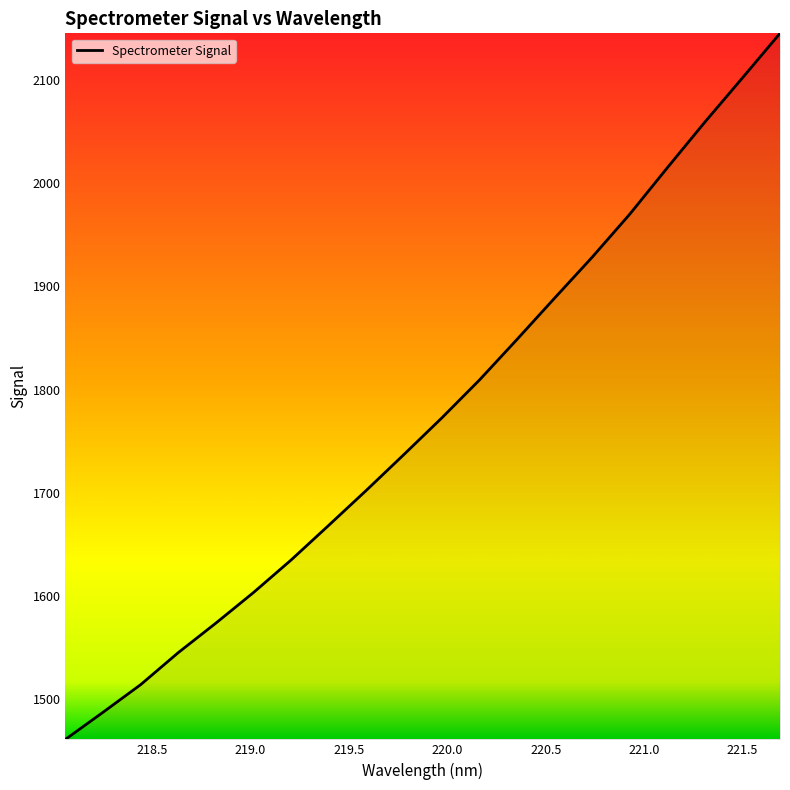

What is the difference between the maximum and minimum values?

683.6